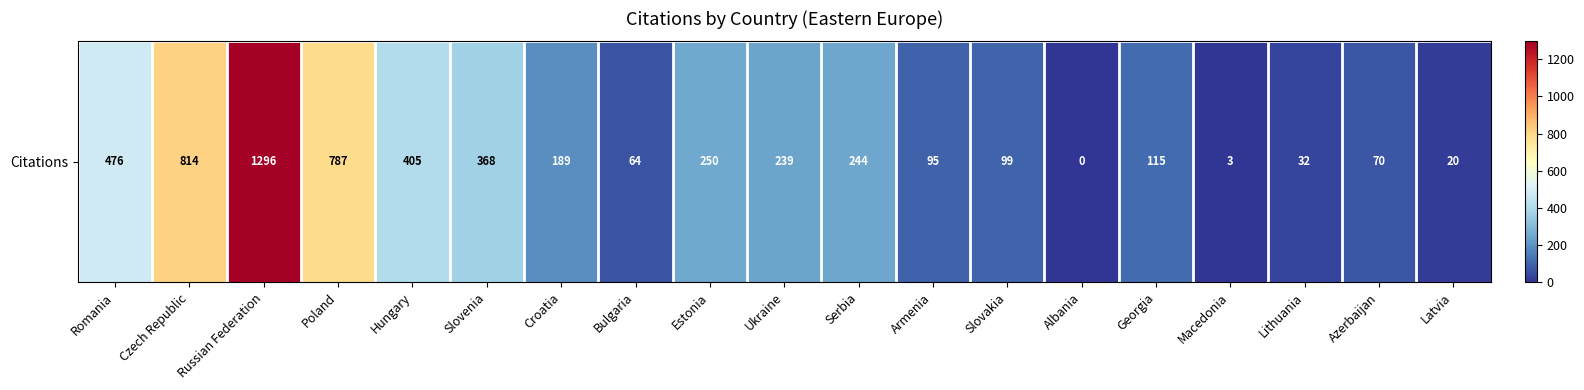

What is the change in value from Hungary to Slovenia?

-37